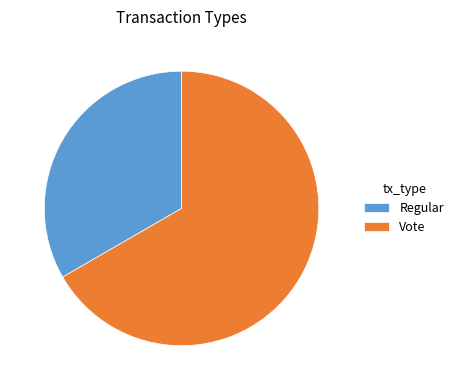

Is Vote the majority of the pie?

Yes